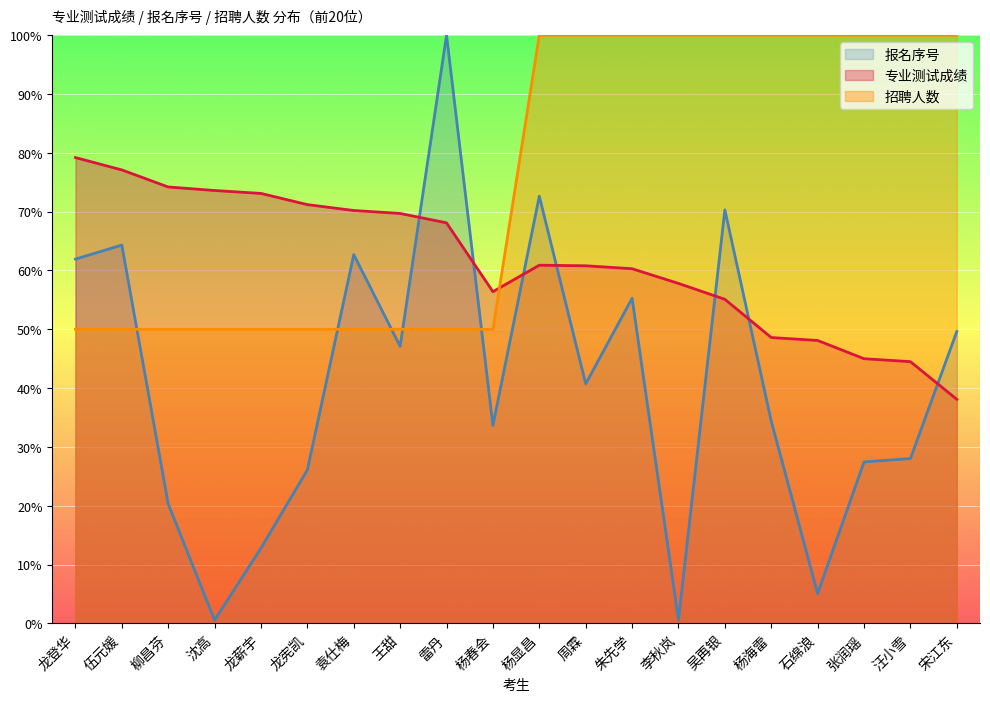

True or false: 招聘人数 has more than 1 interior local peaks.

False